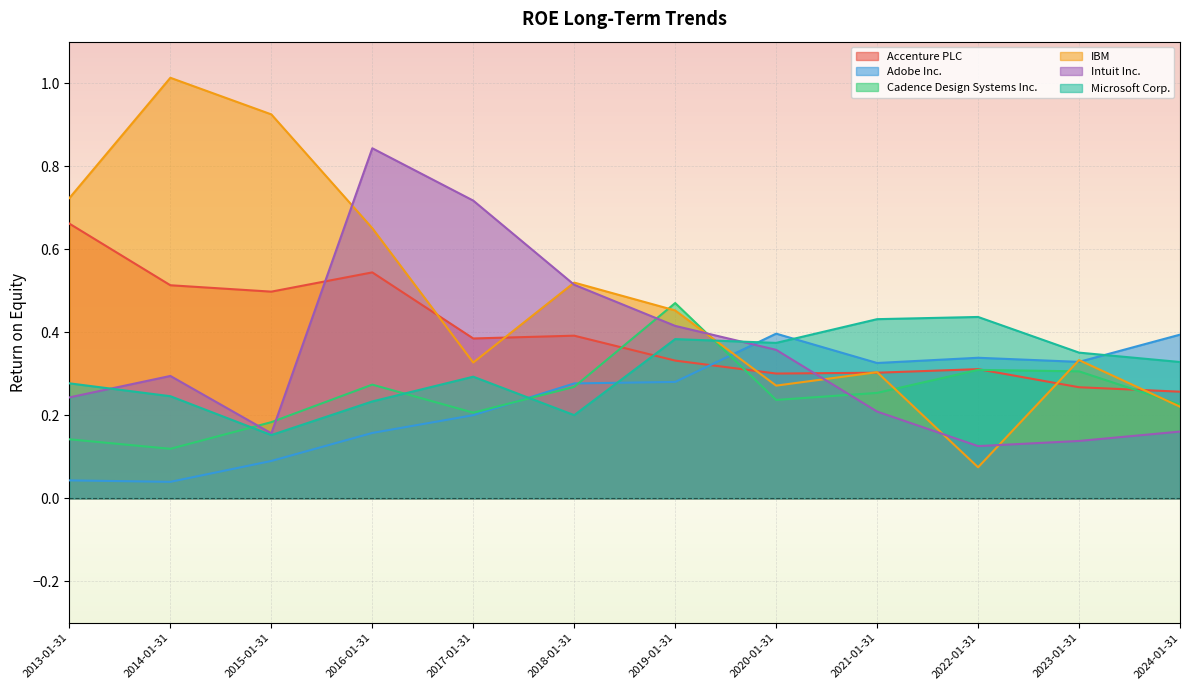

What is the difference between the maximum and minimum values in the Microsoft Corp. series?

0.3